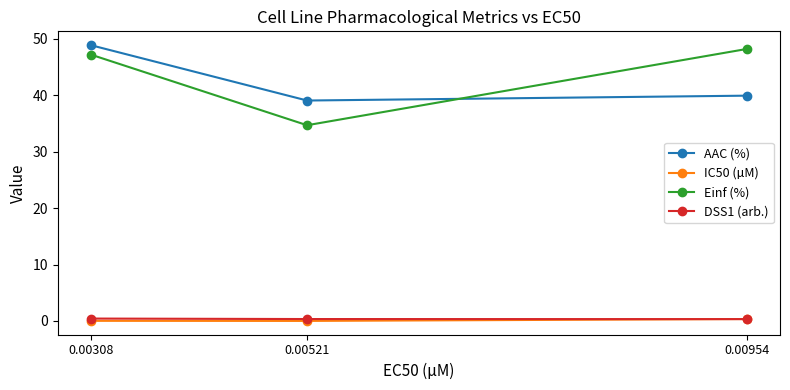

Is the value of Einf (%) at 0.00521 greater than the value of DSS1 (arb.) at 0.00954?

Yes